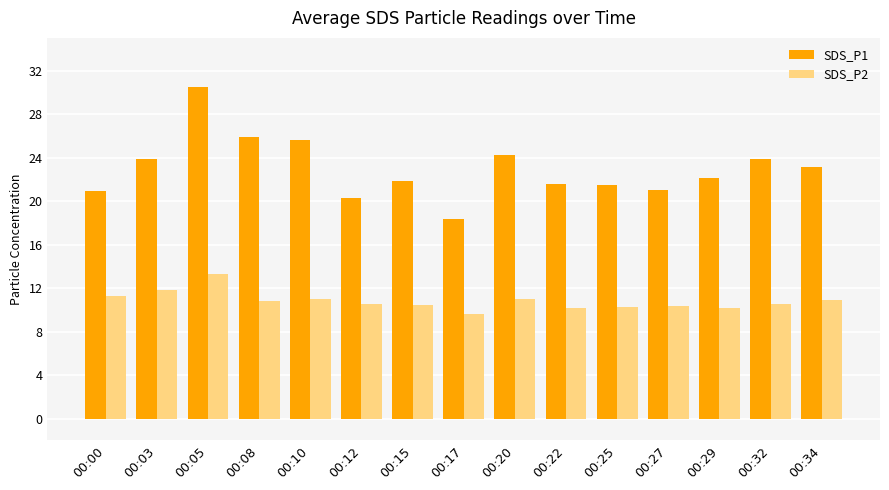

What is the average value of the SDS_P1 series?

23.0